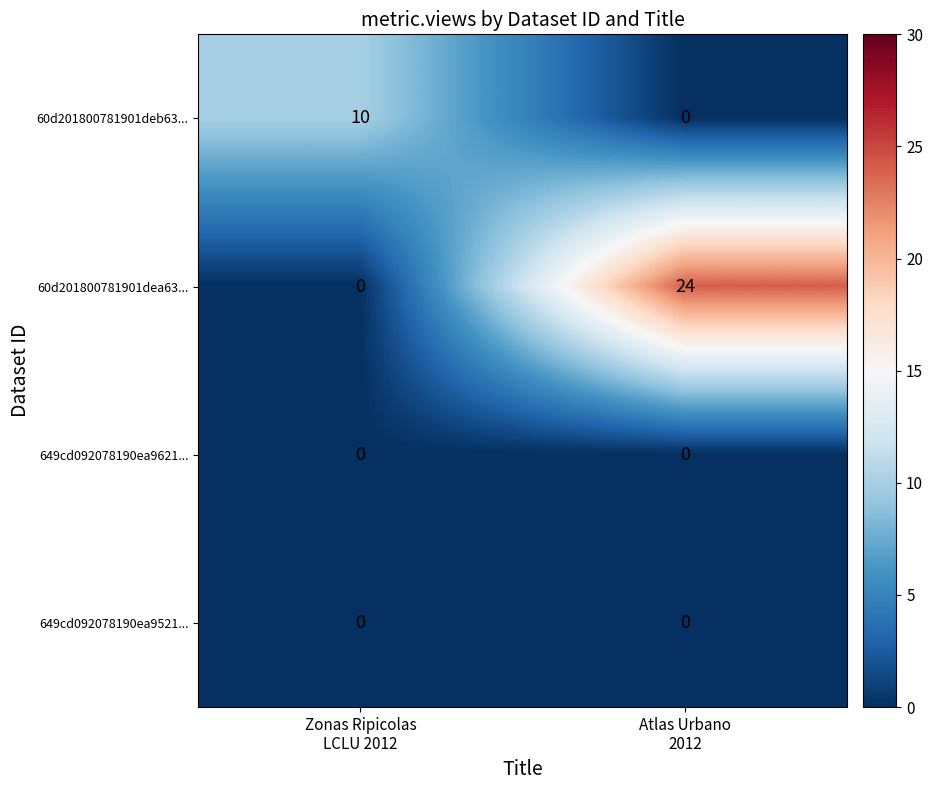

What is the total value across all series at Atlas Urbano
2012?

24